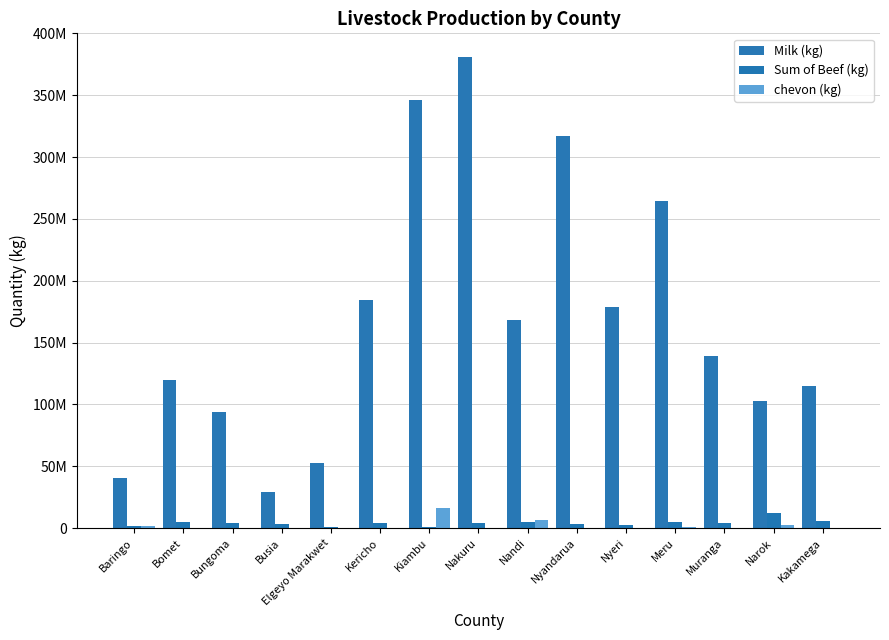

Are the bars grouped side by side (vs. stacked)?

Yes